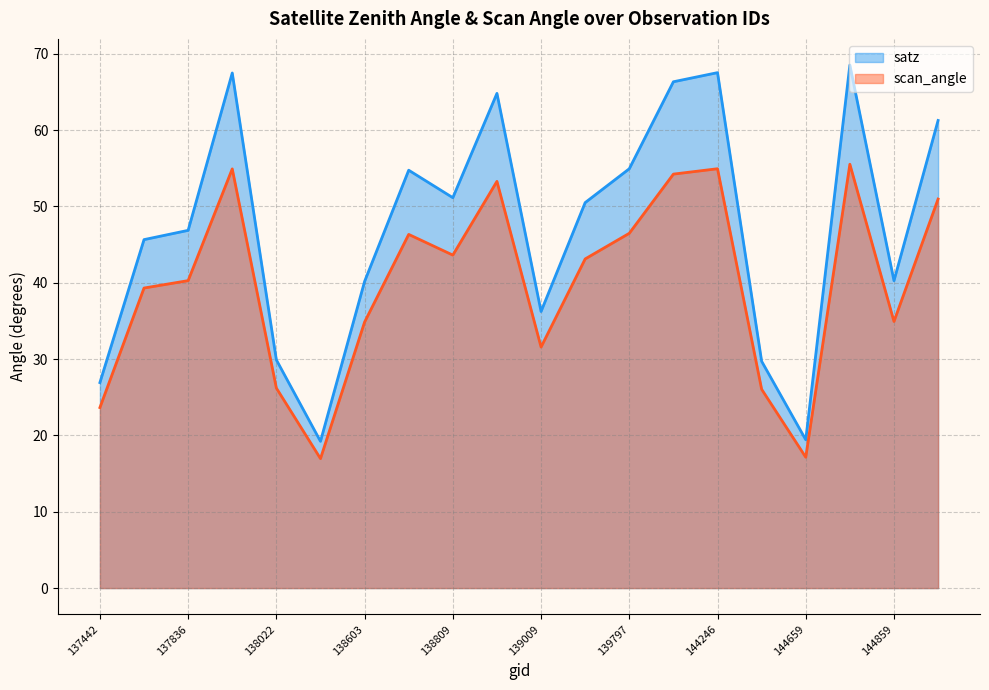

Reading left to right, extract all data points from this chart.

satz: 137442=26.9	137631=45.7	137836=46.9	138010=67.5	138022=29.9	138408=19.2	138603=40.2	138796=54.7	138809=51.1	138994=64.8	139009=36.2	139783=50.5	139797=54.9	143681=66.3	144246=67.5	144263=29.7	144659=19.4	144673=68.5	144859=40.3	144874=61.3
scan_angle: 137442=23.6	137631=39.3	137836=40.3	138010=54.9	138022=26.2	138408=17.0	138603=34.9	138796=46.3	138809=43.6	138994=53.3	139009=31.6	139783=43.1	139797=46.5	143681=54.2	144246=54.9	144263=26.0	144659=17.1	144673=55.5	144859=34.9	144874=51.0